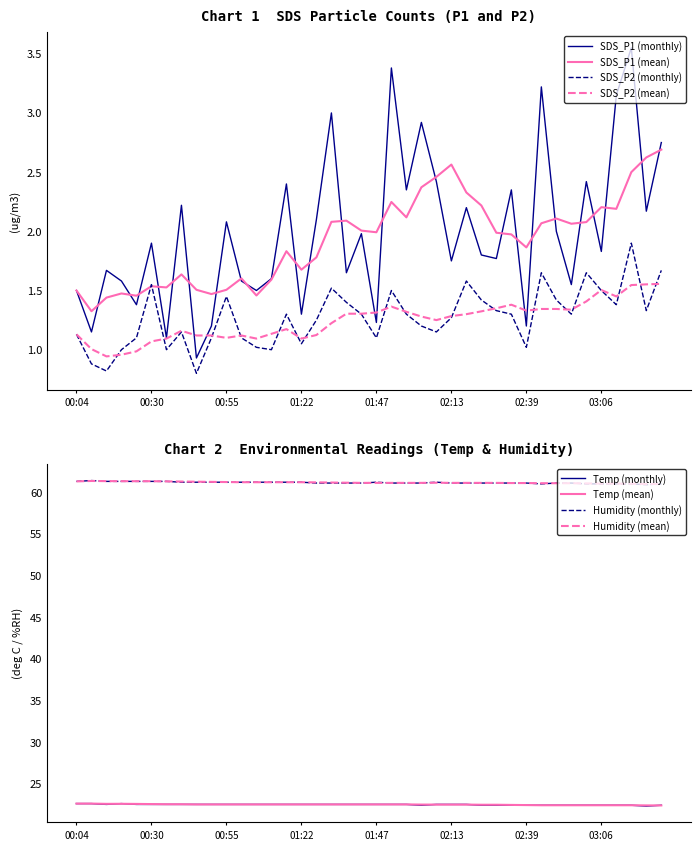

At which category does the chart reach its minimum across all series?

00:45